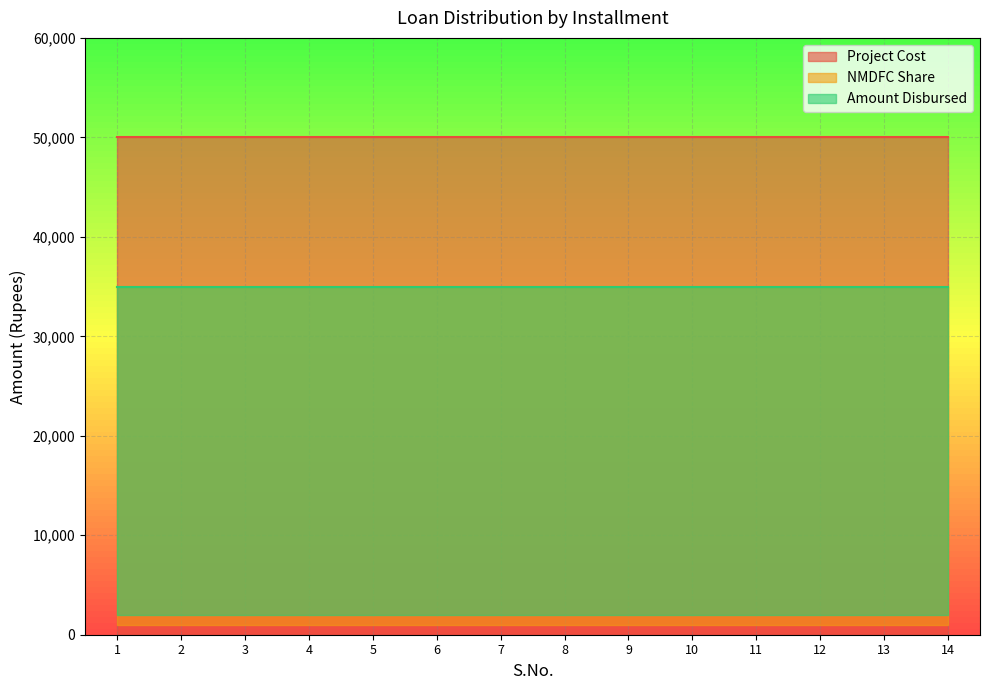

What is the sum of all Project Cost values?

700000